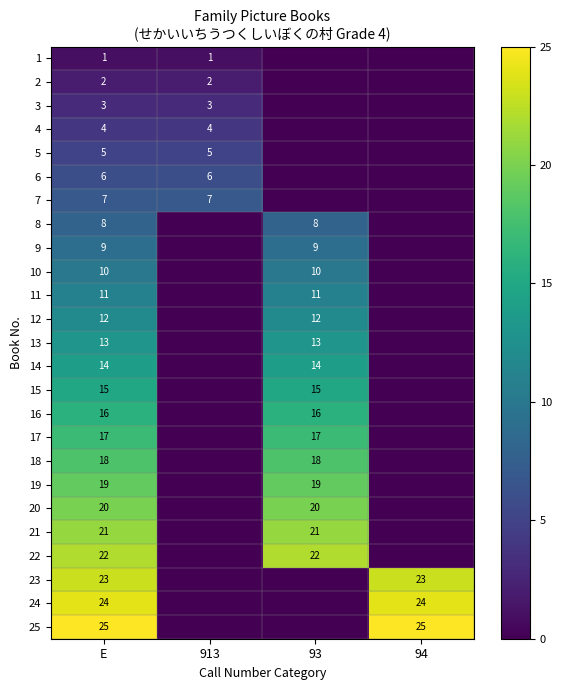

What is the total value across all series at E?

325